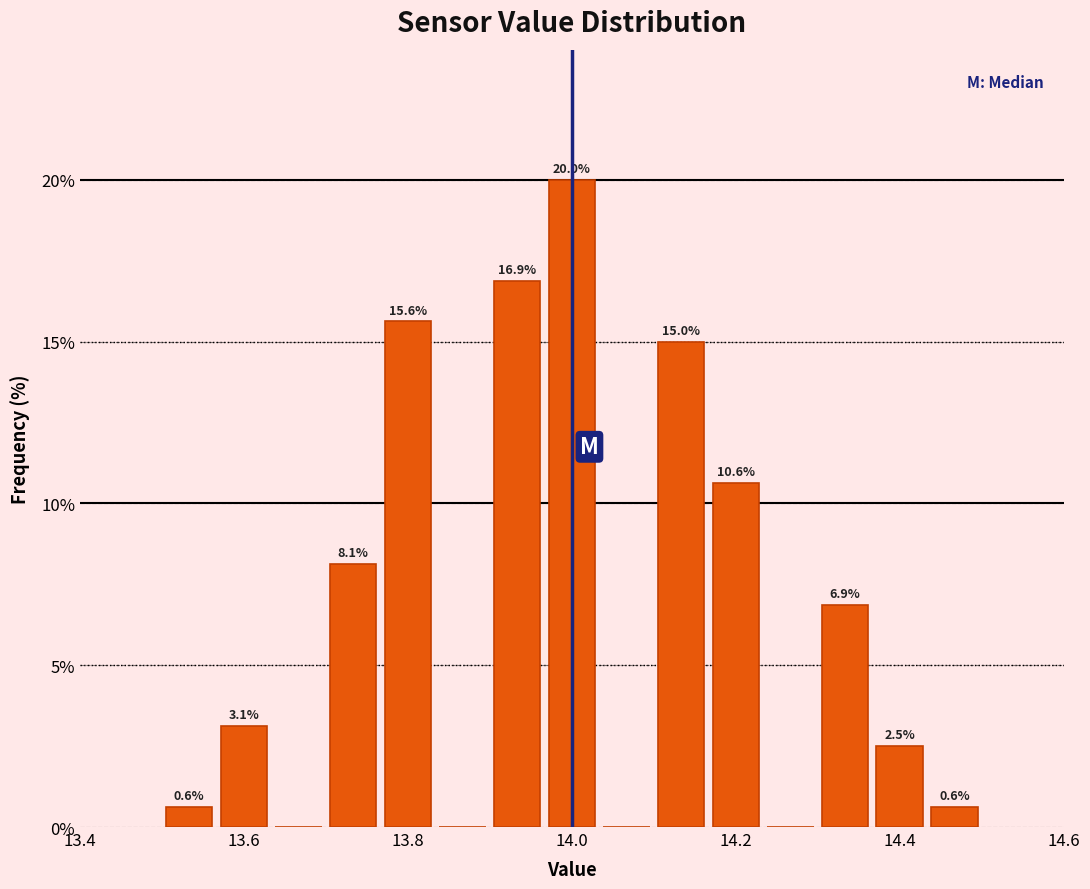

Read against the x-axis, roughly where is the centre of the tallest bar?

14.00